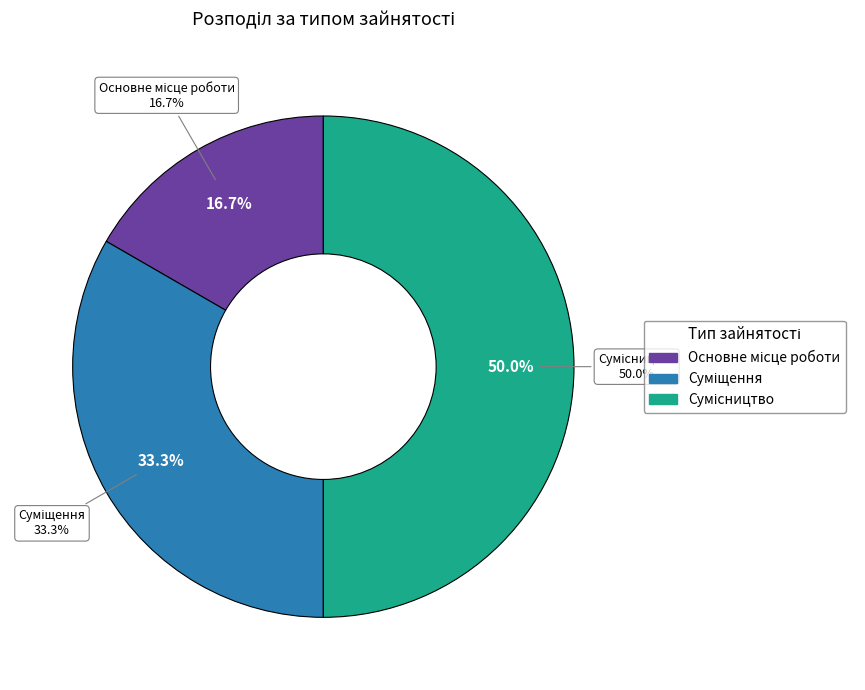

Count the number of slices in the pie.

3